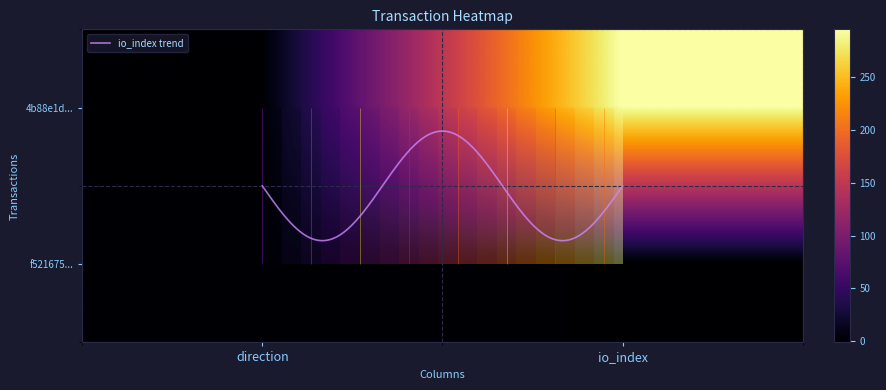

Is the value of 4b88e1d496998e08fe8a6e4e74c42177adabfcd at io_index greater than the value of f52167534ddf9861a7ed71b870b91cee79a2b69 at direction?

Yes